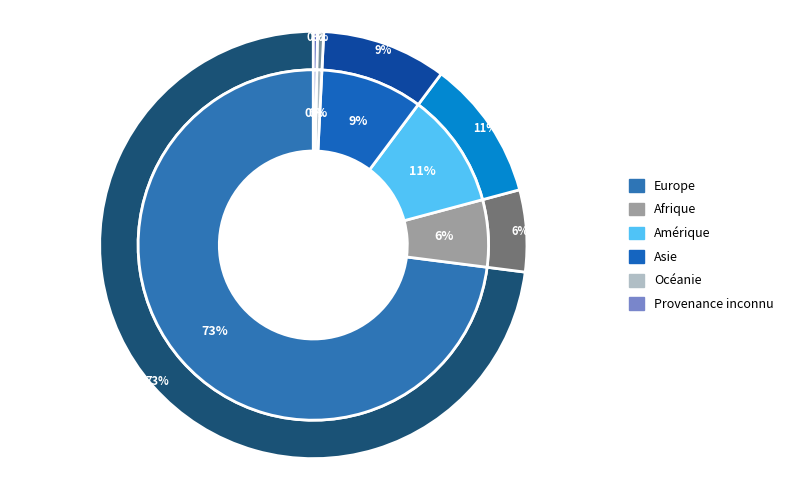

Count the number of slices in the pie.

6